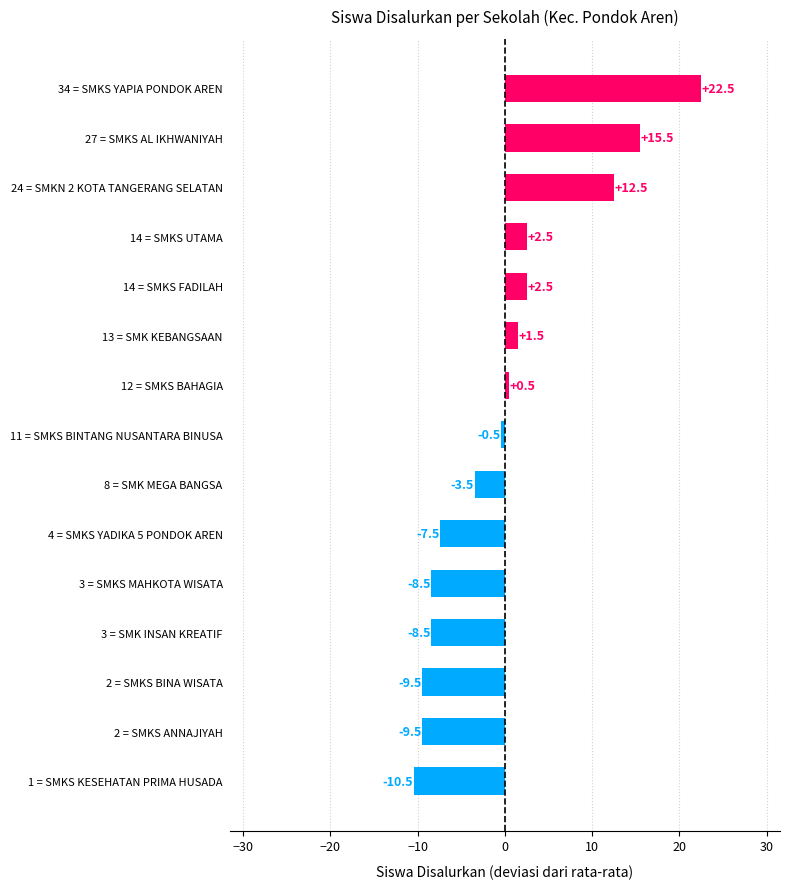

Which category has the highest value across all series?

34 = SMKS YAPIA PONDOK AREN